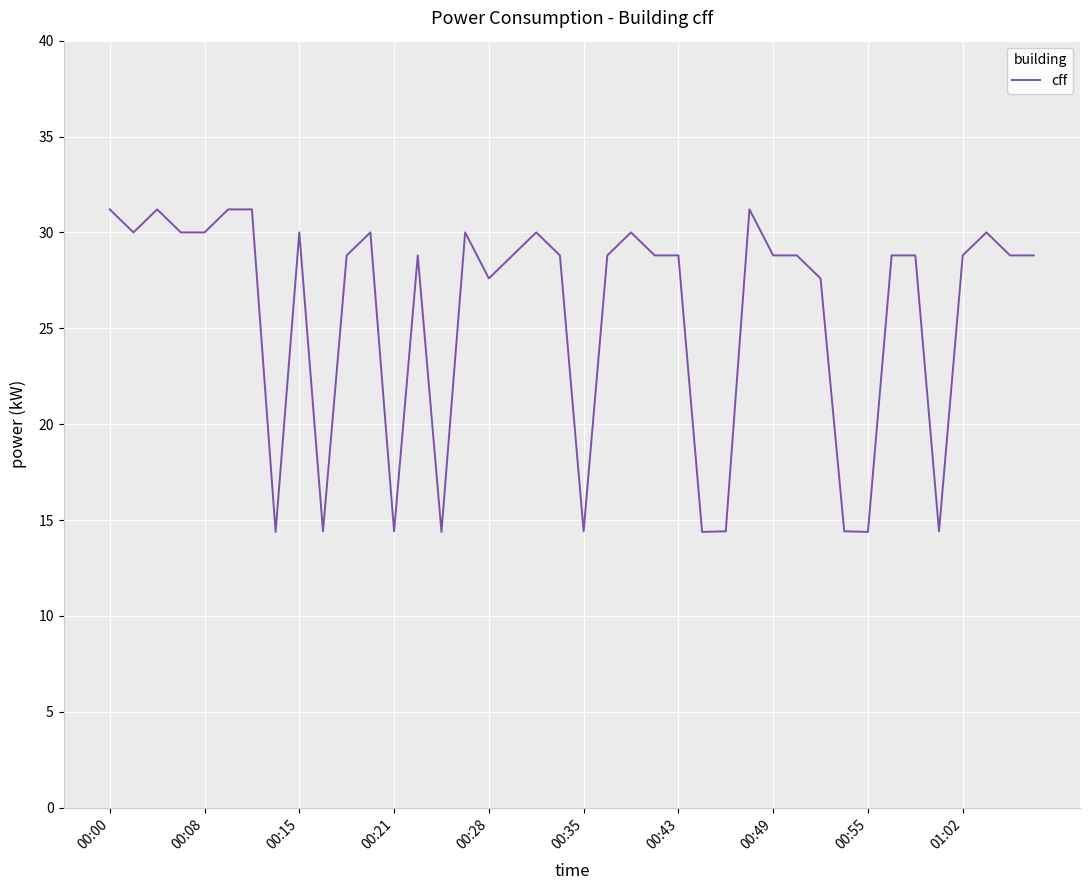

What is the smallest value displayed?

14.4